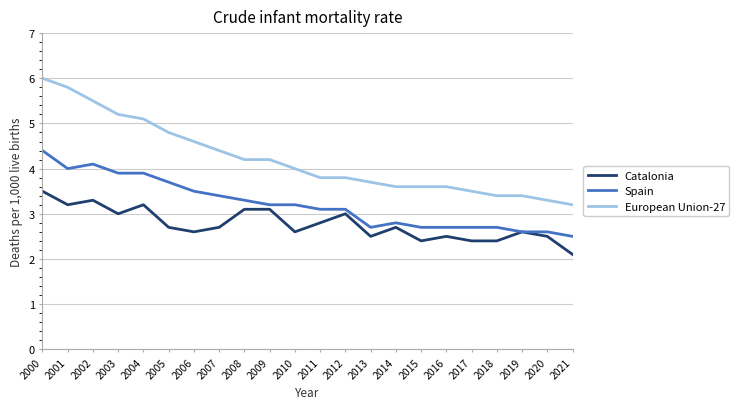

Which category has the highest value across all series?

2000